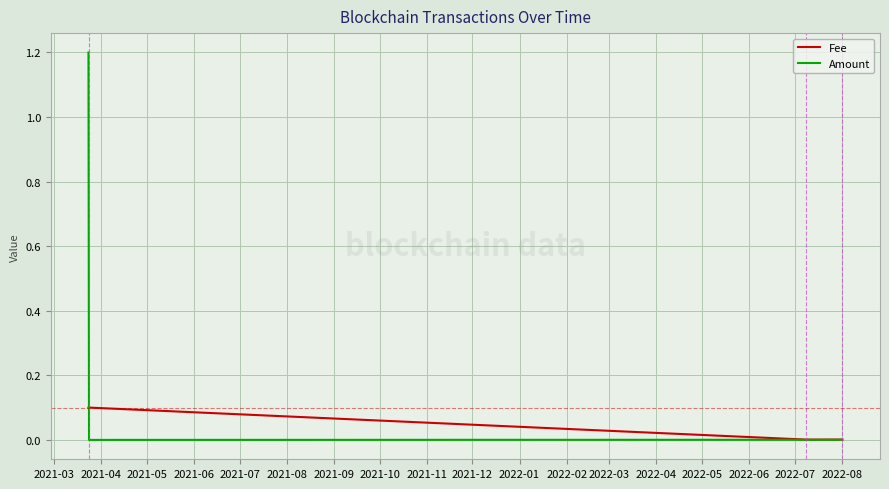

Rank the series by their maximum value, from highest to lowest.

Amount, Fee